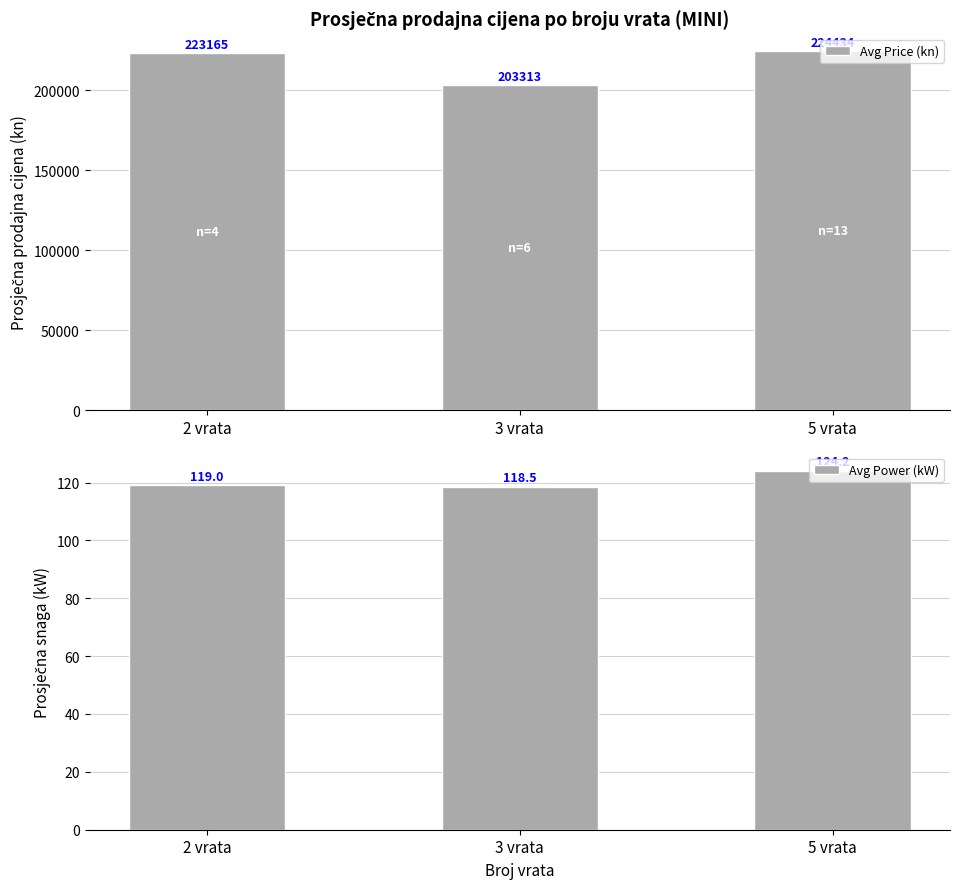

What is the smallest value displayed?

118.5